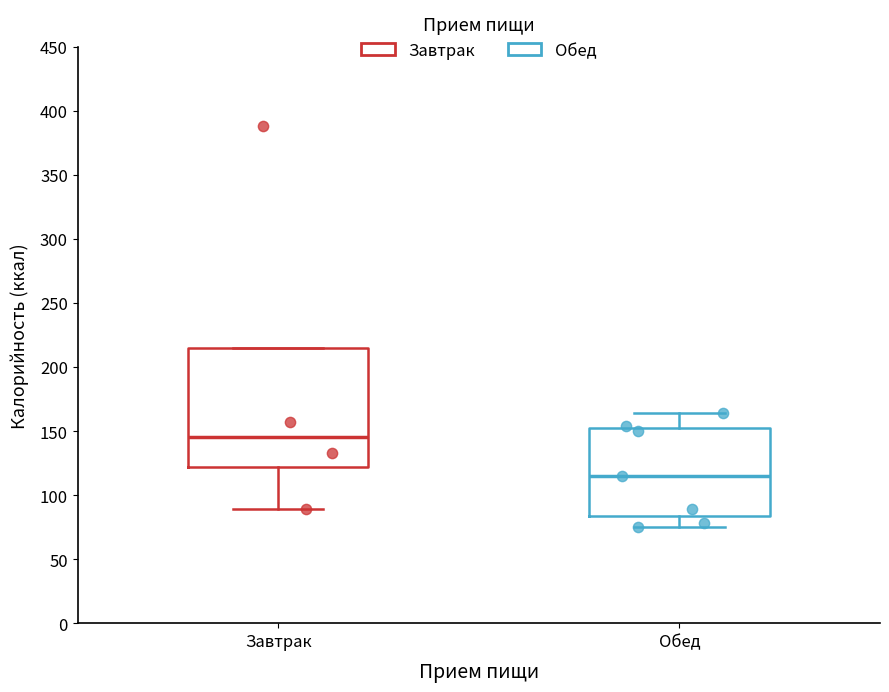

Reading left to right, read every box against the y-axis: the position of its median line, the range the box covers, and the ends of its whiskers. The values are not printed on the chart, so give them approximately, as read against the axis.

Завтрак: median 145, box 120 to 215, whiskers 90 to 215
Обед: median 115, box 85 to 150, whiskers 75 to 165